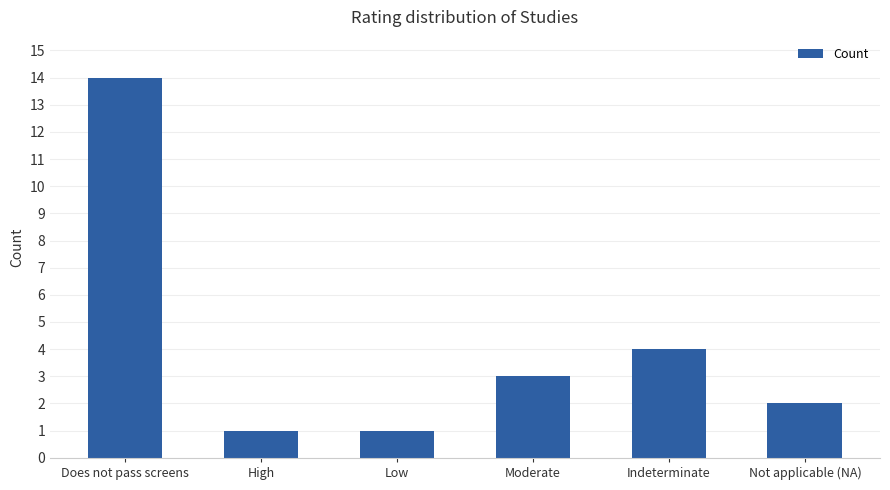

Reading left to right, extract all data points from this chart.

Does not pass screens=14	High=1	Low=1	Moderate=3	Indeterminate=4	Not applicable (NA)=2